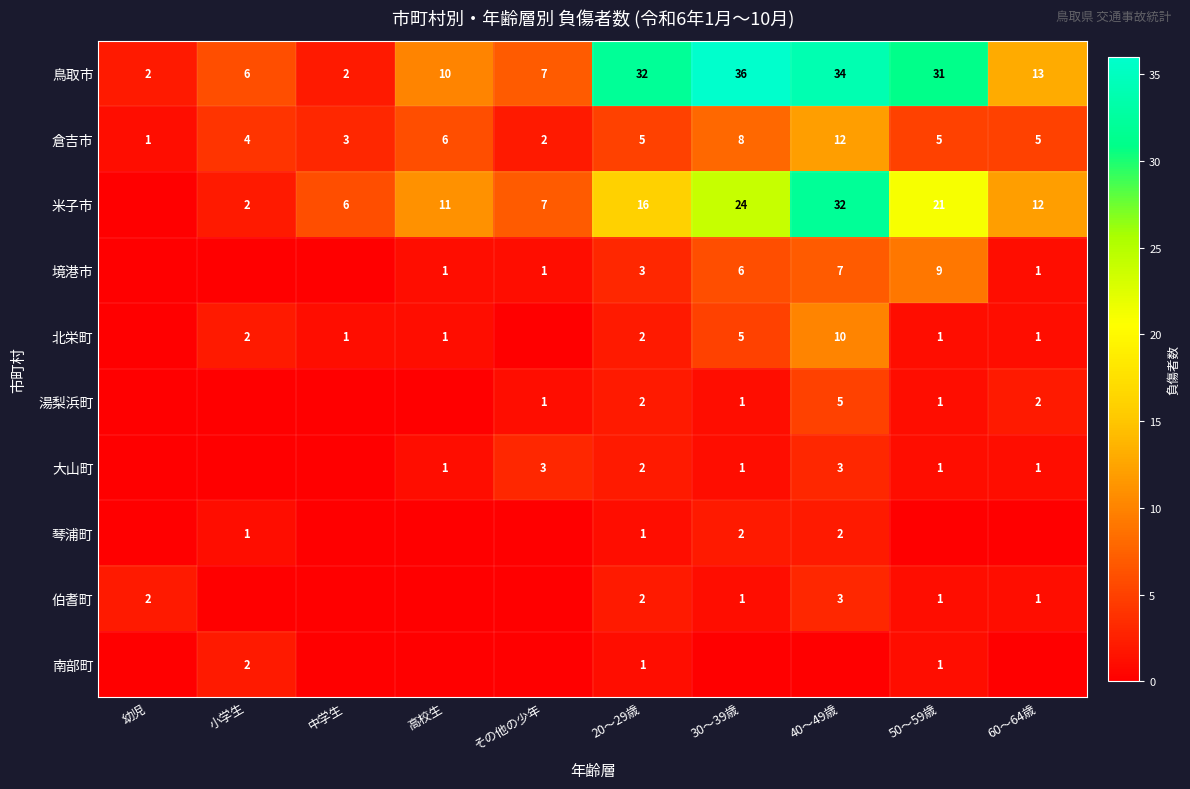

What is the sum of the 境港市 values at 40～49歳 and 30～39歳?

13